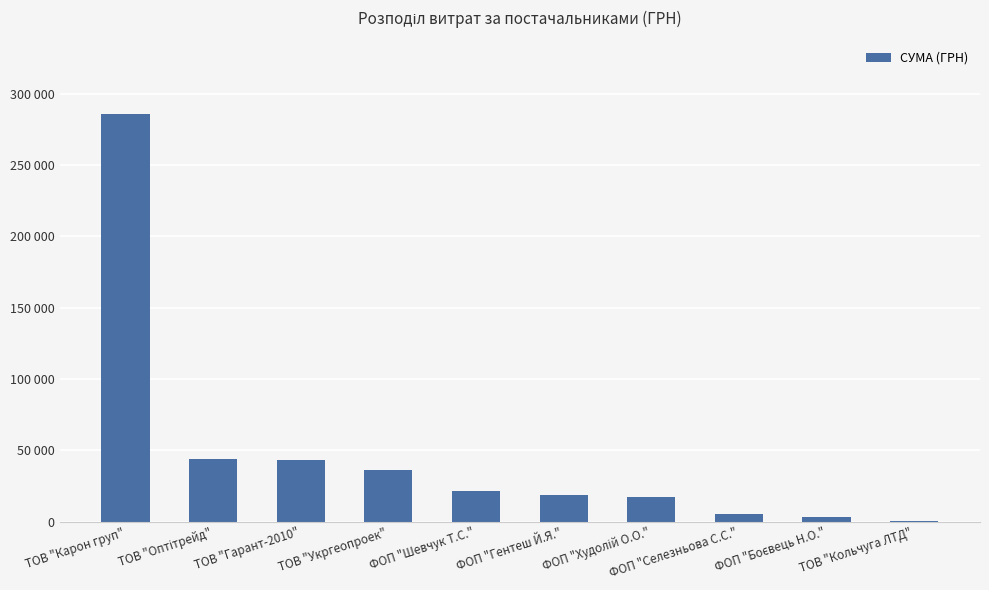

Is it true that the value at ТОВ "Гарант-2010" is 43116.0?

True